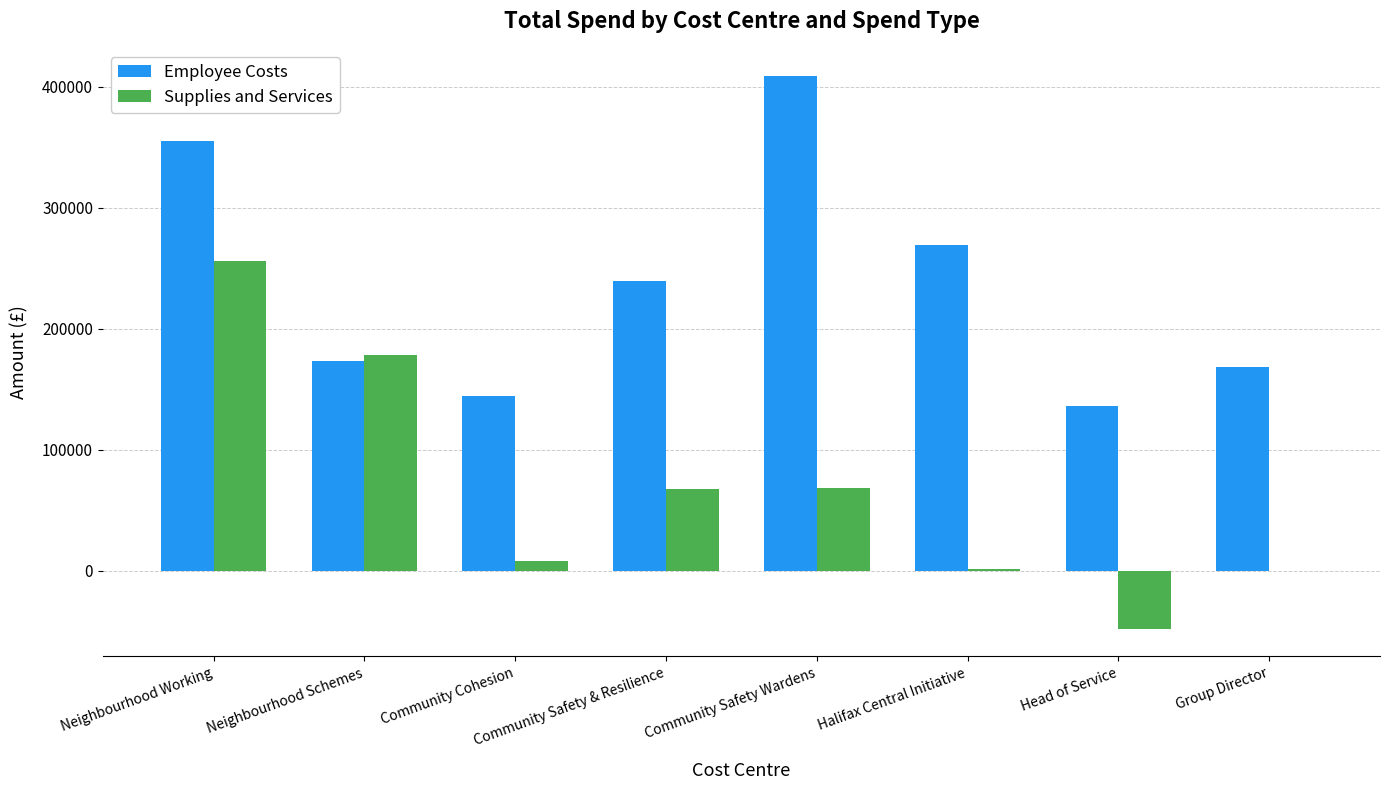

Which series has the widest spread of values?

Supplies and Services